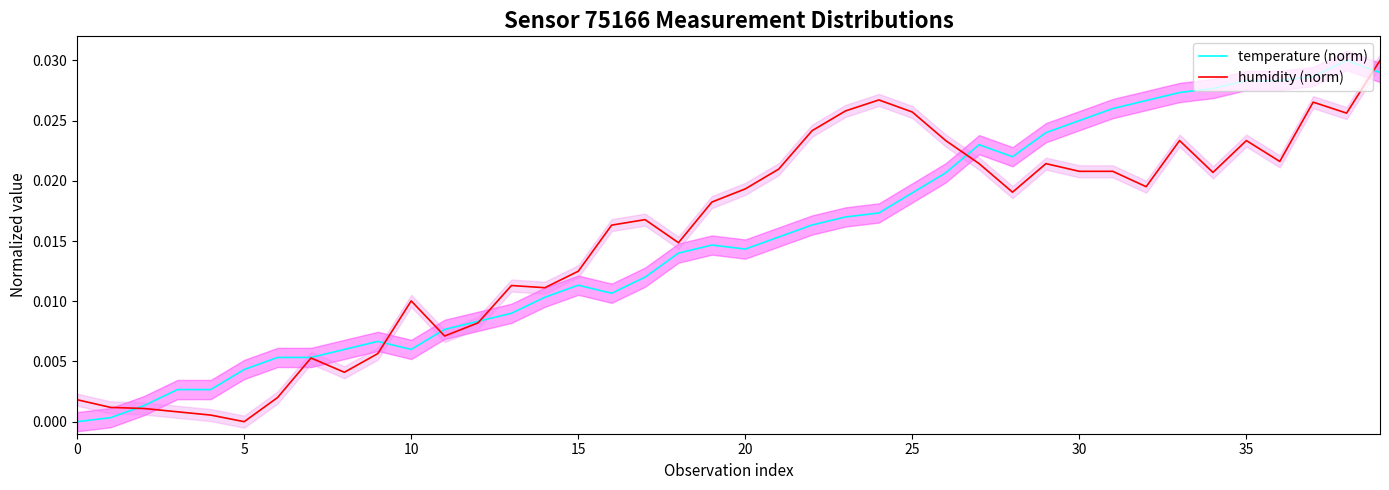

The value of humidity (norm) at 36 is 0.0. True or false?

False